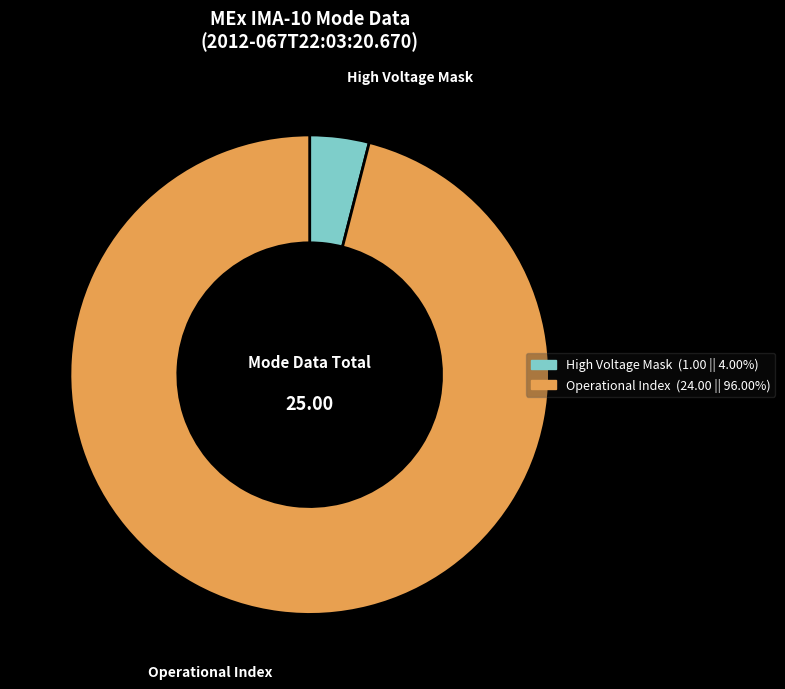

How many slices are in this pie chart?

2